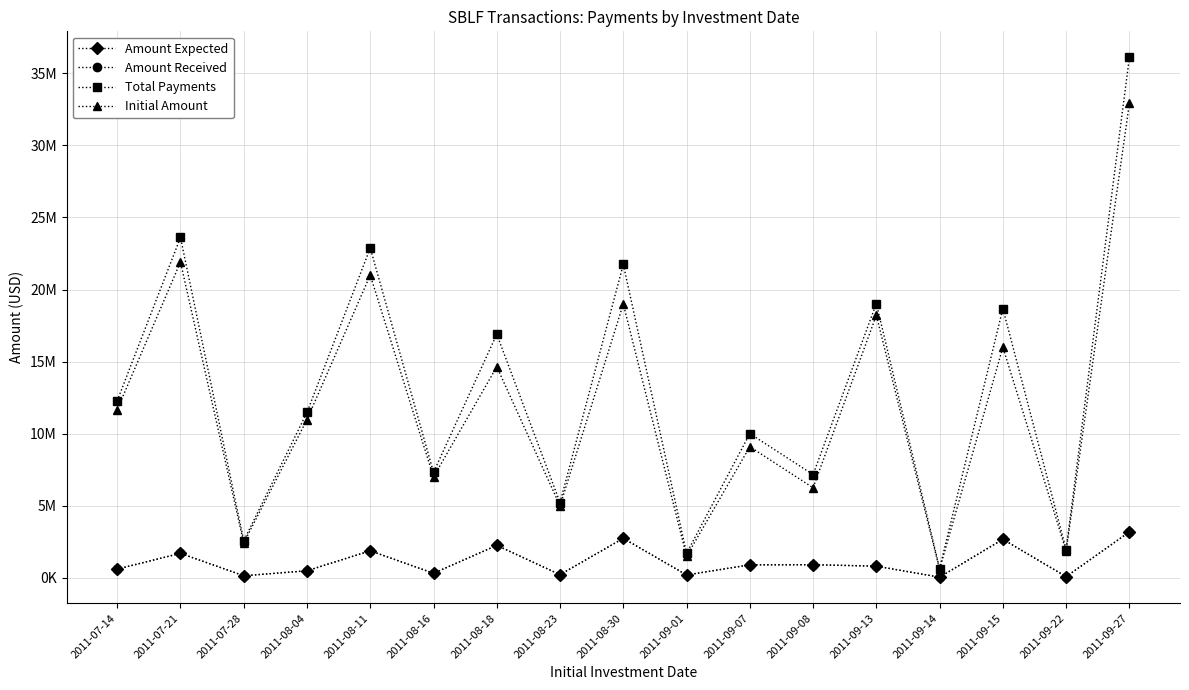

What is the difference between the second highest and second lowest values in the Total Payments series?

21905482.5